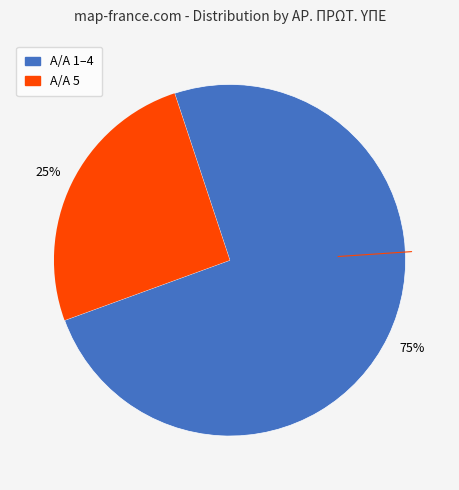

To the nearest percent, what is the average slice percentage?

50%